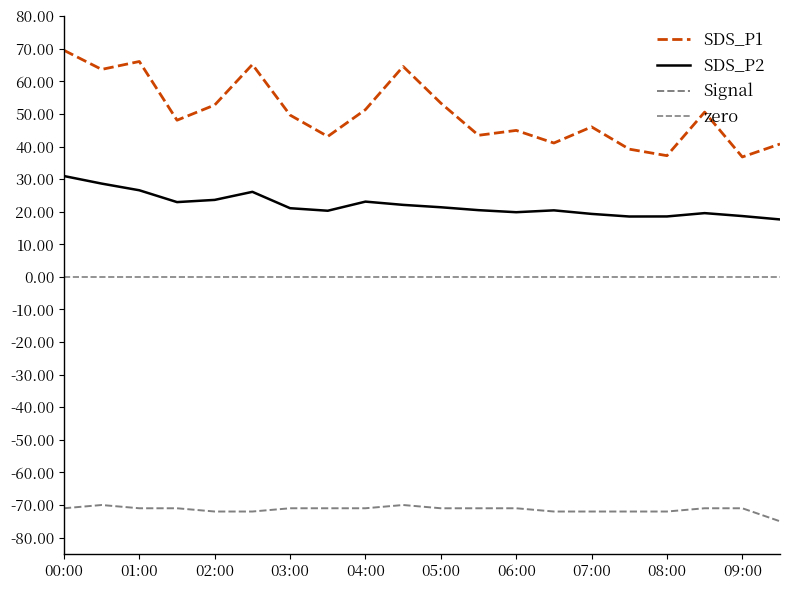

The value of SDS_P2 at 01:30 is 9.3. True or false?

False